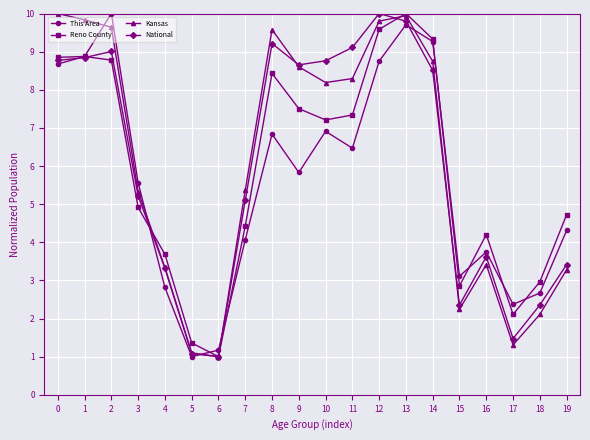

Count the number of categories in the chart.

20